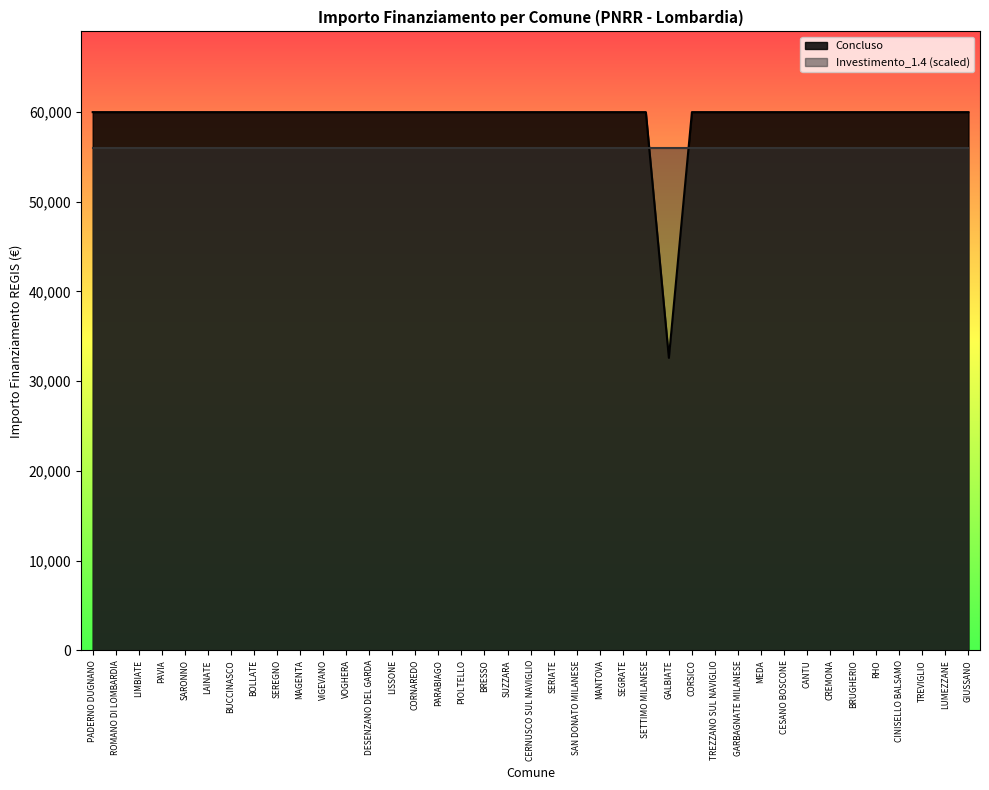

What is the difference between the maximum and minimum values?

27377